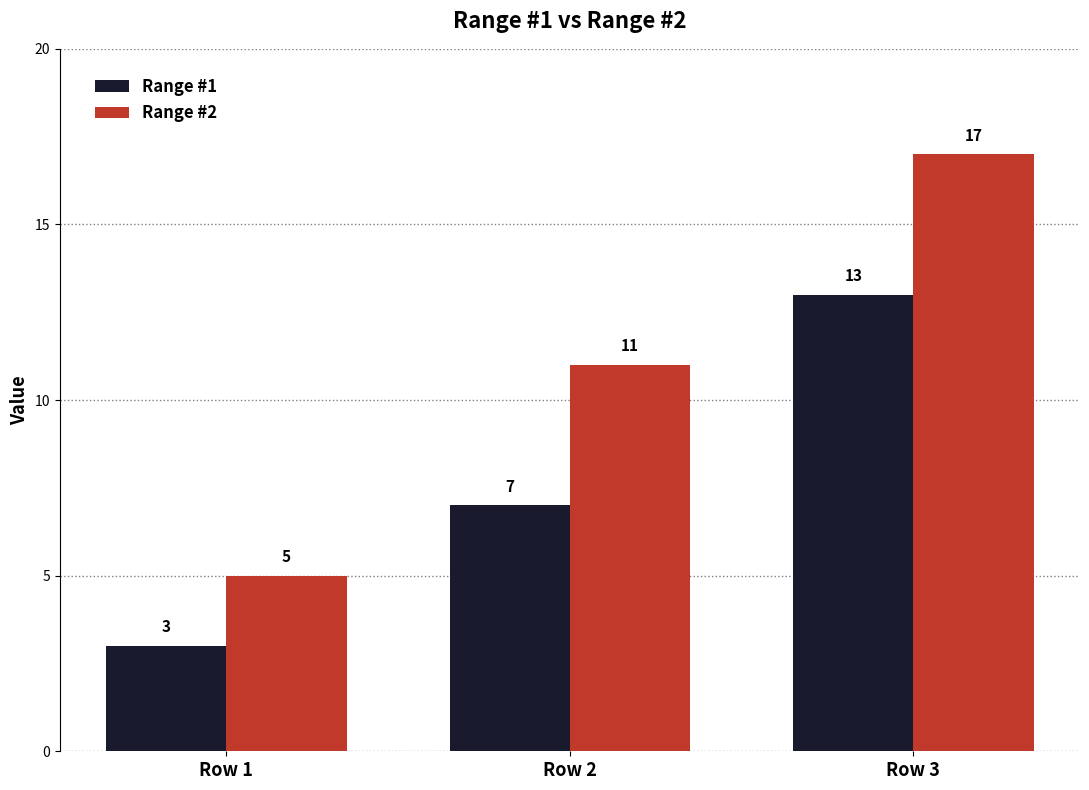

Reading right to left, list all the values displayed in this chart.

Range #1: 13	7	3
Range #2: 17	11	5